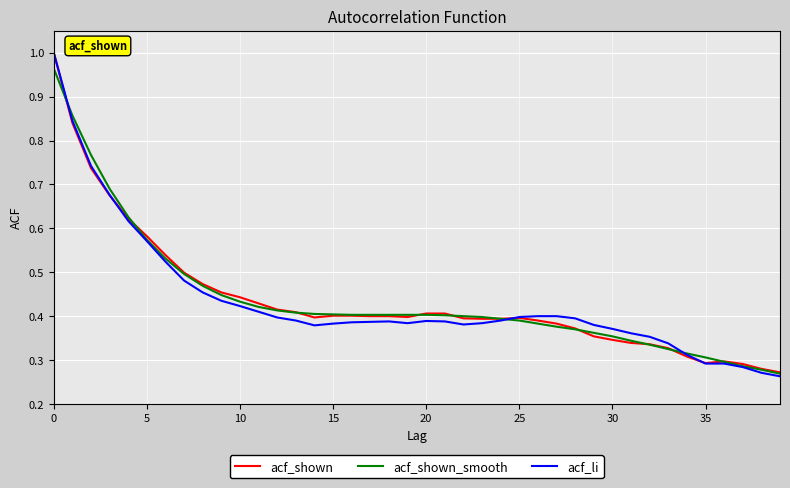

Which series has the widest spread of values?

acf_li